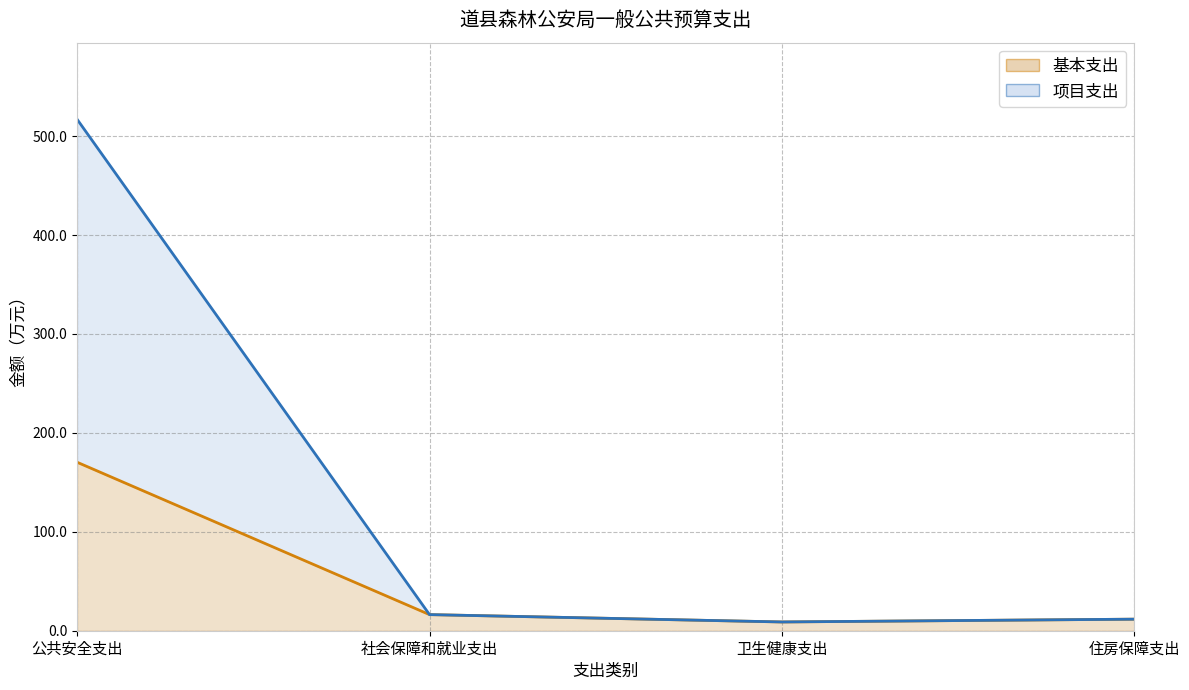

What is the difference between the 项目支出 values at 社会保障和就业支出 and 卫生健康支出?

7.4